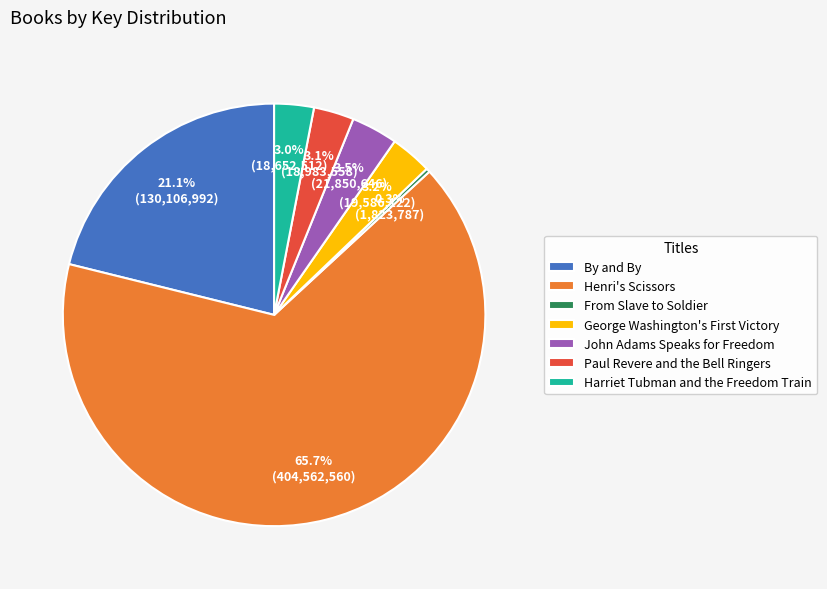

To the nearest percent, what portion does Harriet Tubman and the Freedom Train represent?

3%